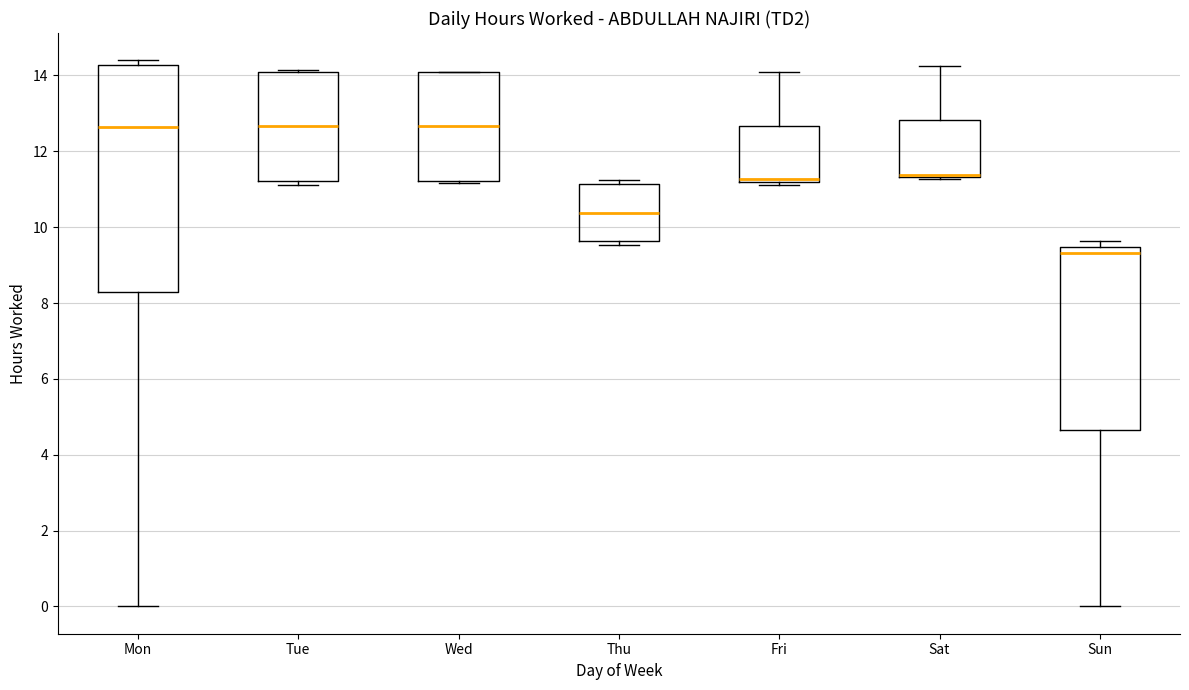

Where is the lower edge of the box for Sun on the y-axis? The values are not printed on the chart, so give them approximately, as read against the axis.

4.6